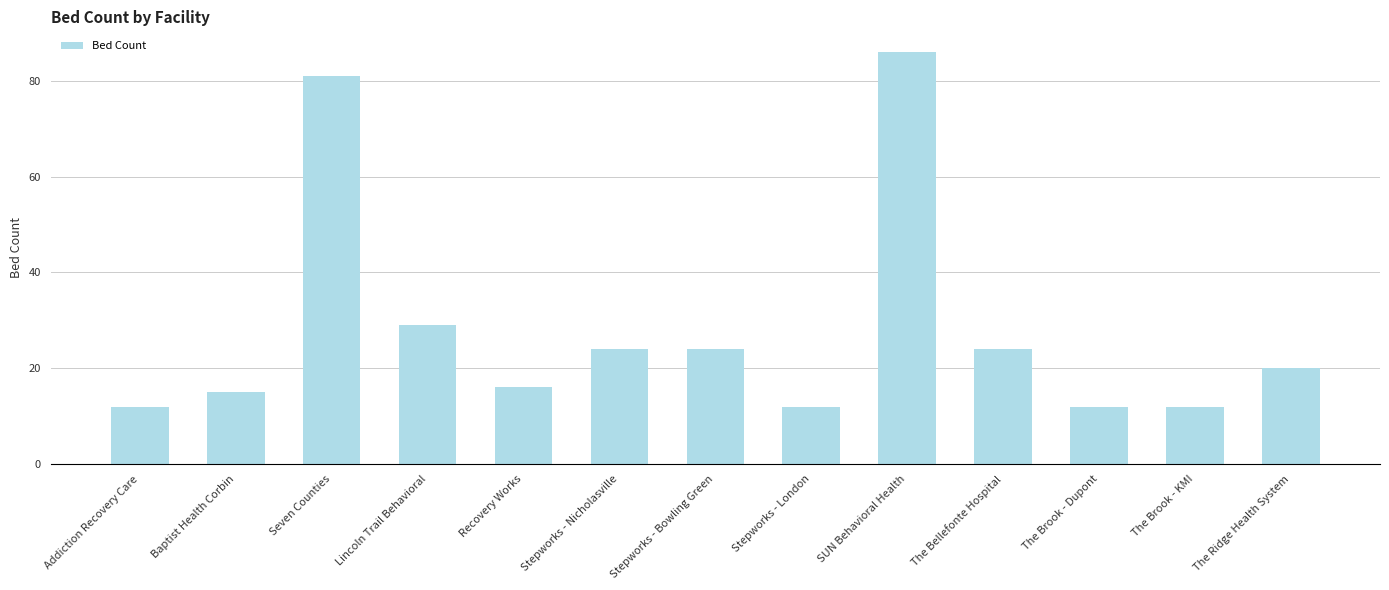

Which category has the highest value across all series?

SUN Behavioral Health